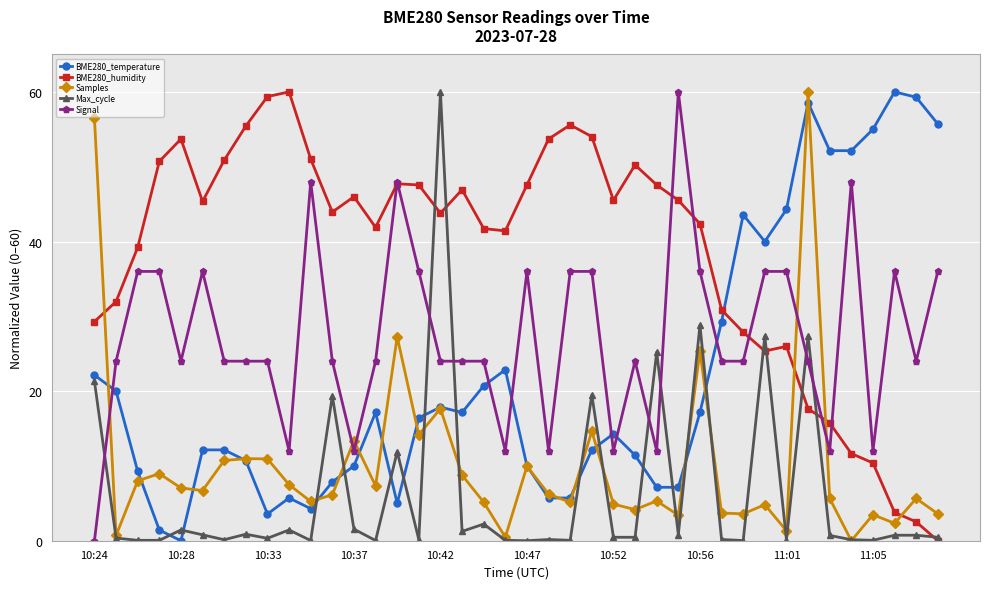

What is the greatest value displayed?

60.0